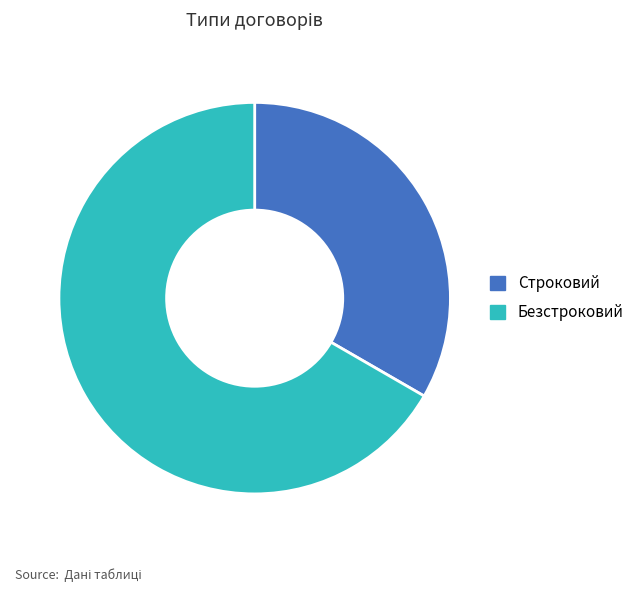

Is it true that Строковий is 33% of the pie?

True